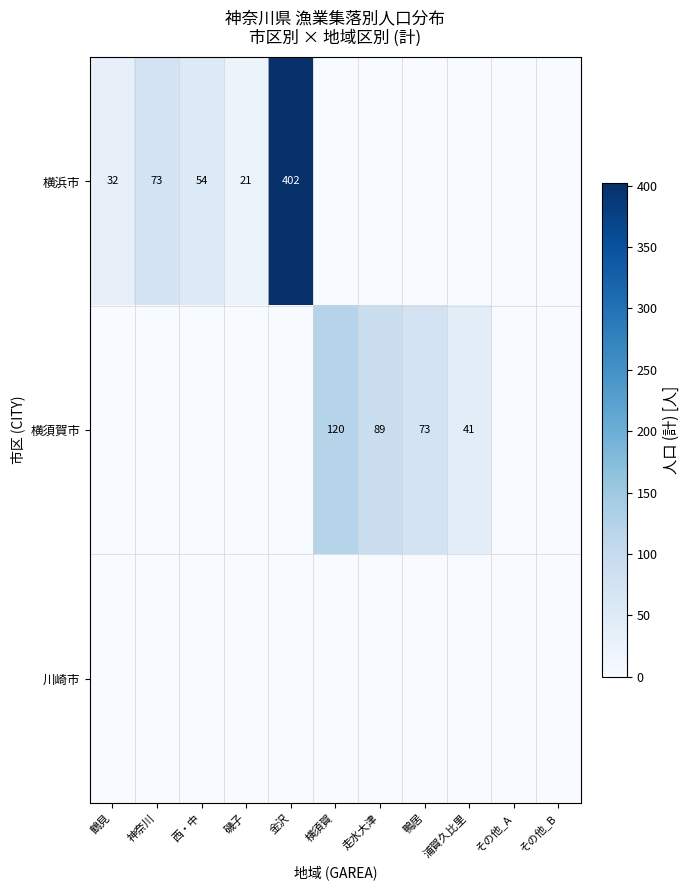

How many positive values does the 横須賀市 series have?

4